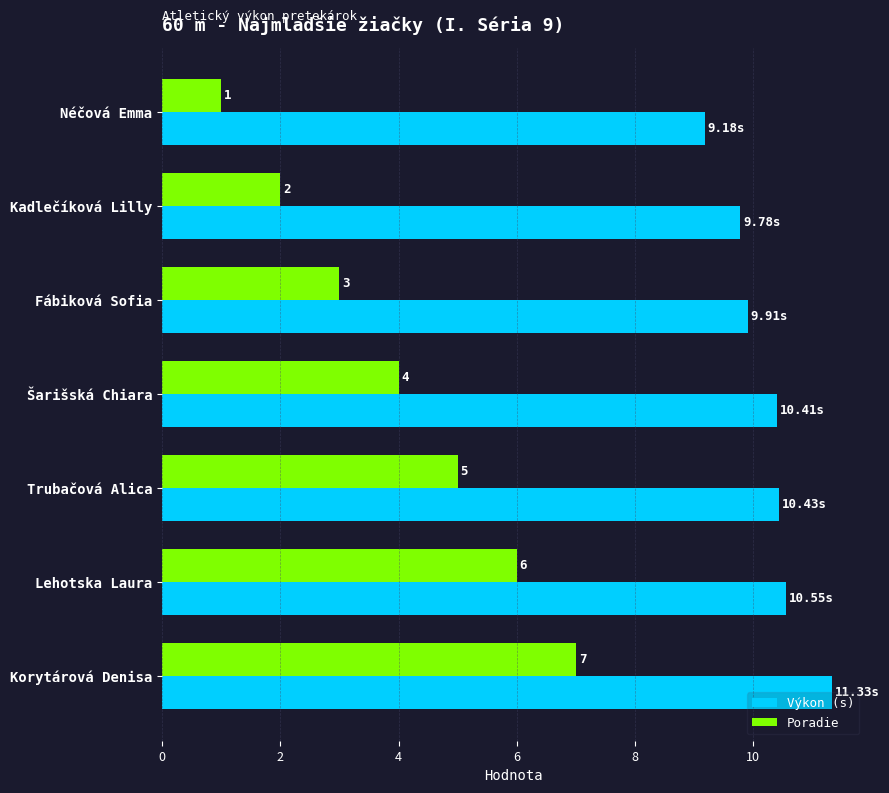

Where is Poradie nearest to the value 4?

Šarišská Chiara